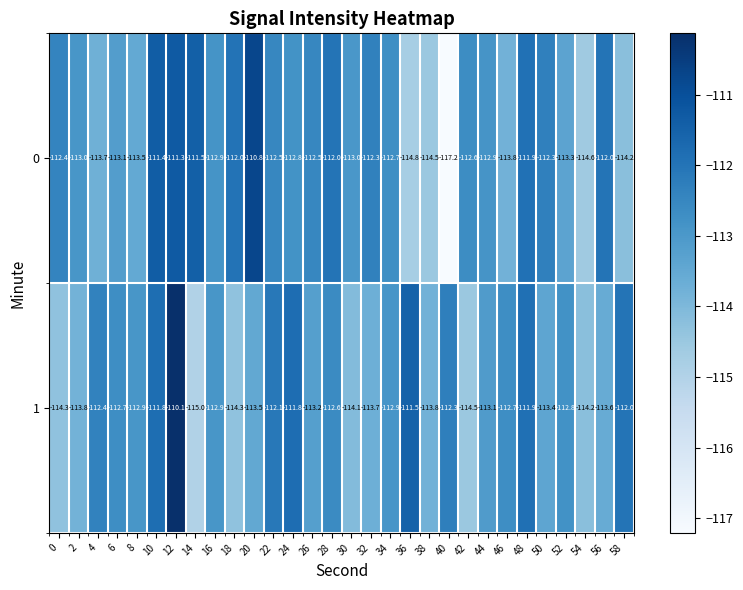

List the series in order of their overall mean, lowest first.

1, 0